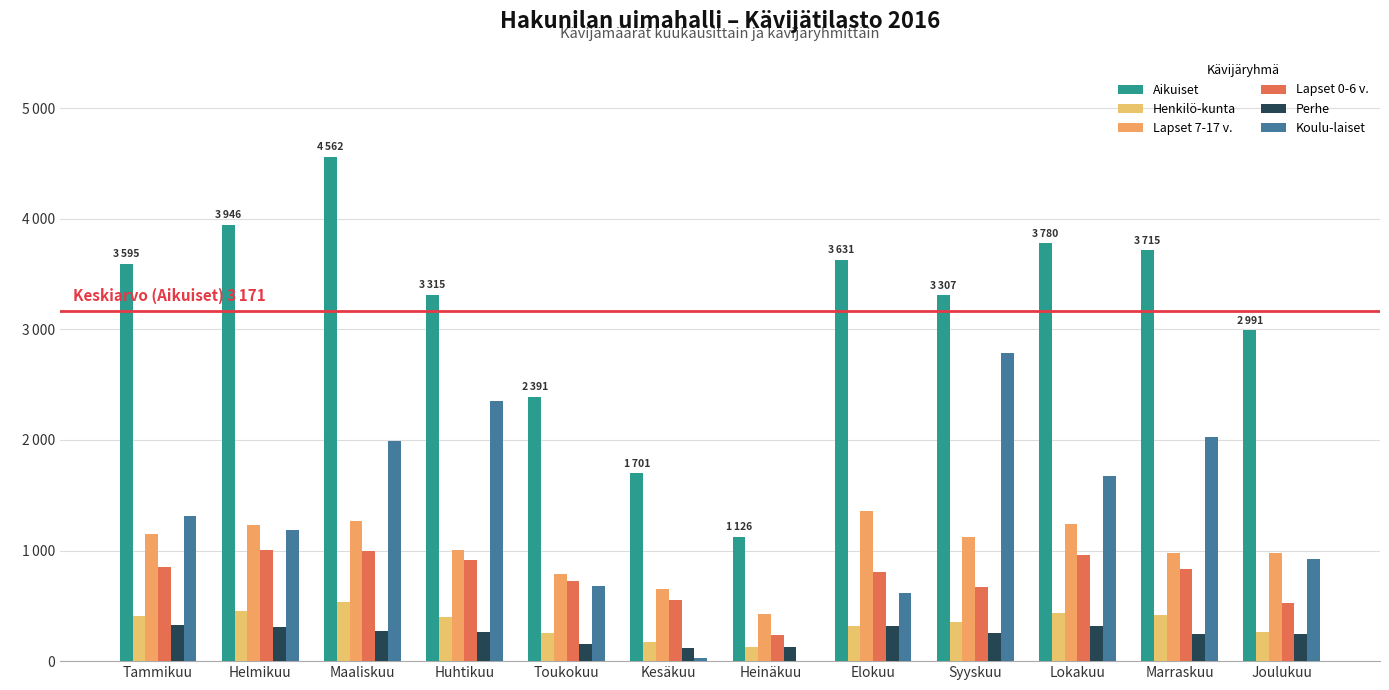

How many bars are there in total?

72